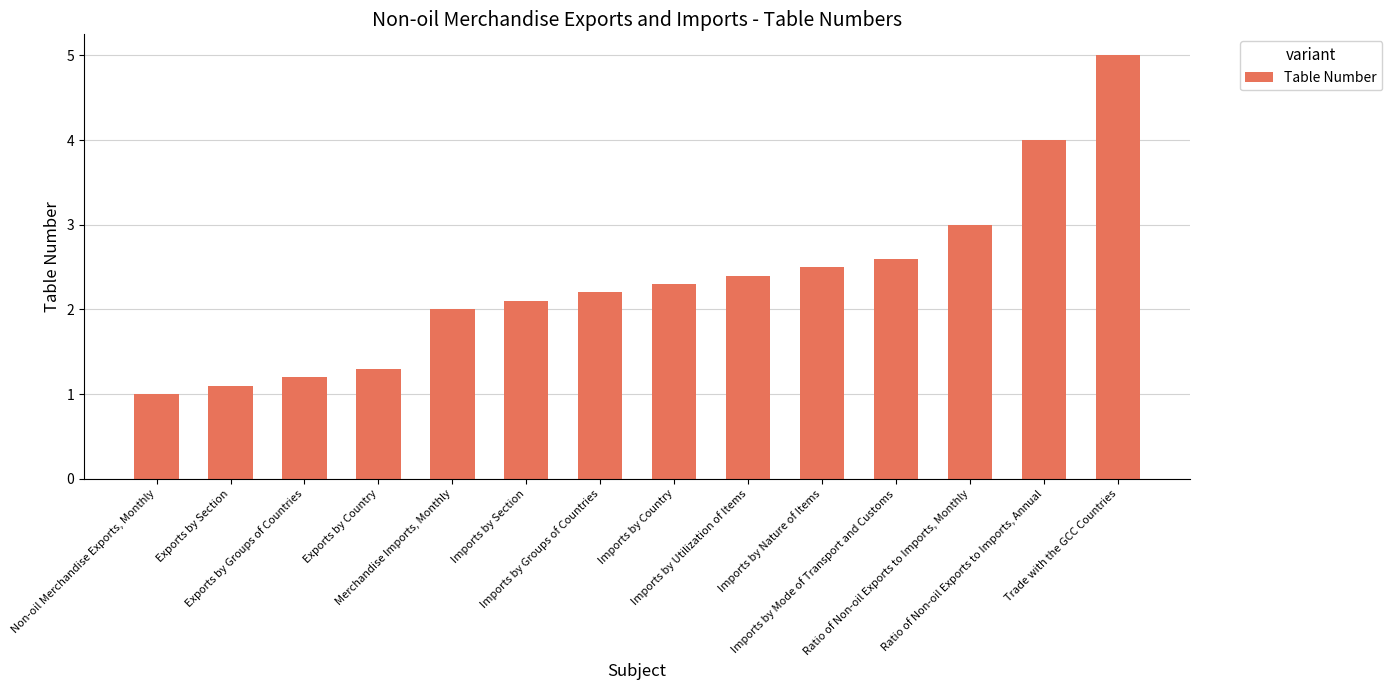

Which label corresponds to the largest value in the chart?

Trade with the GCC Countries